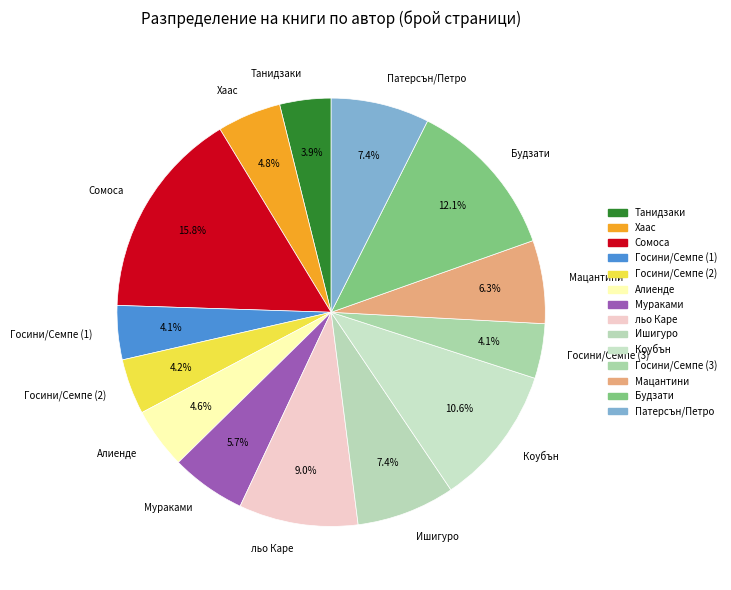

Count the number of slices in the pie.

14